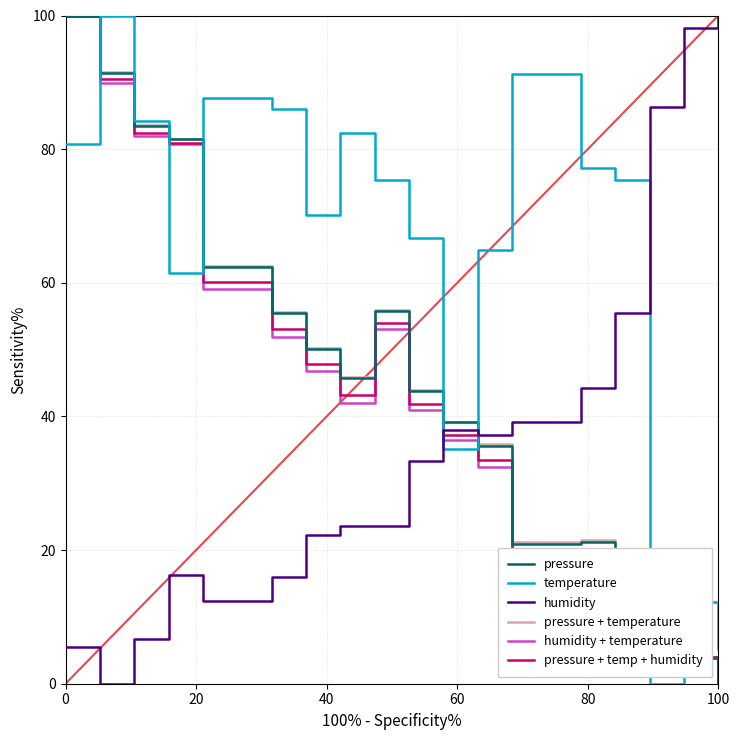

Which series has the largest total across all categories?

temperature